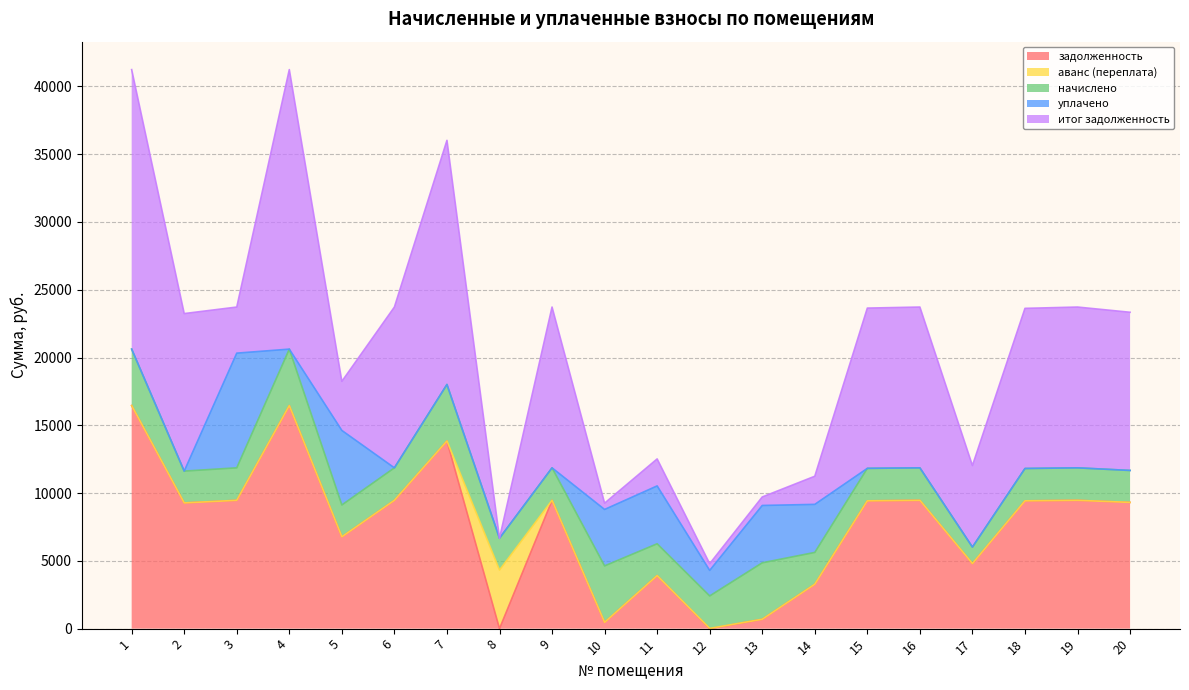

Does the chart display data point markers on the line(s)?

No